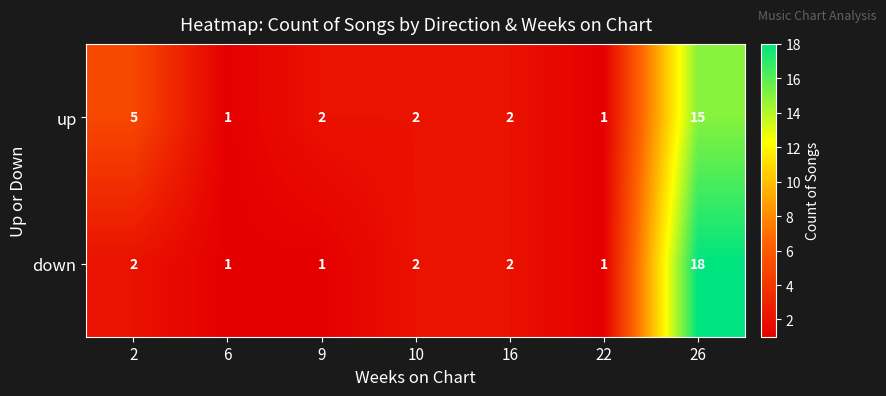

Rank the series by their maximum value, from highest to lowest.

down, up